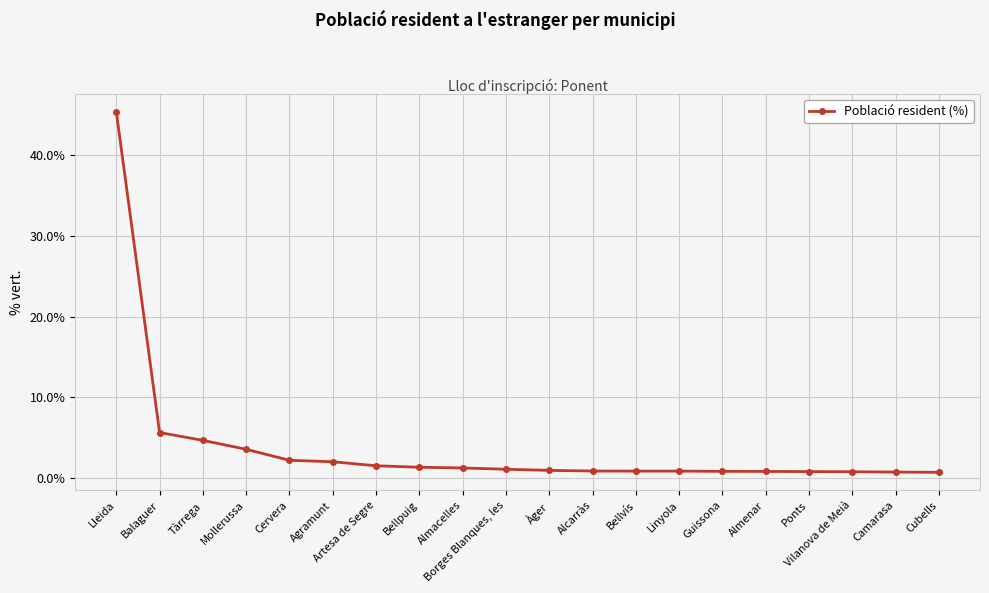

Where is the data nearest to the value 23?

Balaguer